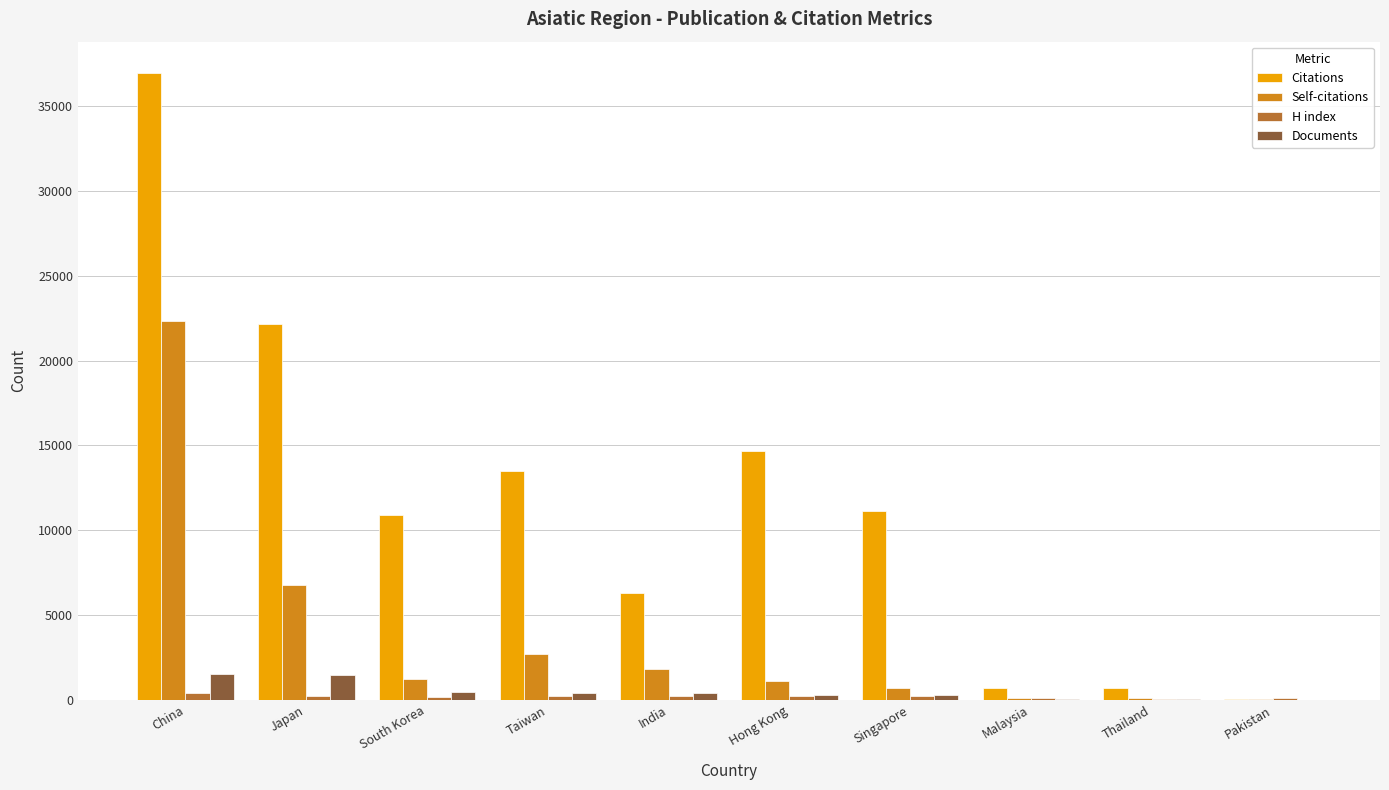

What is the sum of all Citations values?

116973